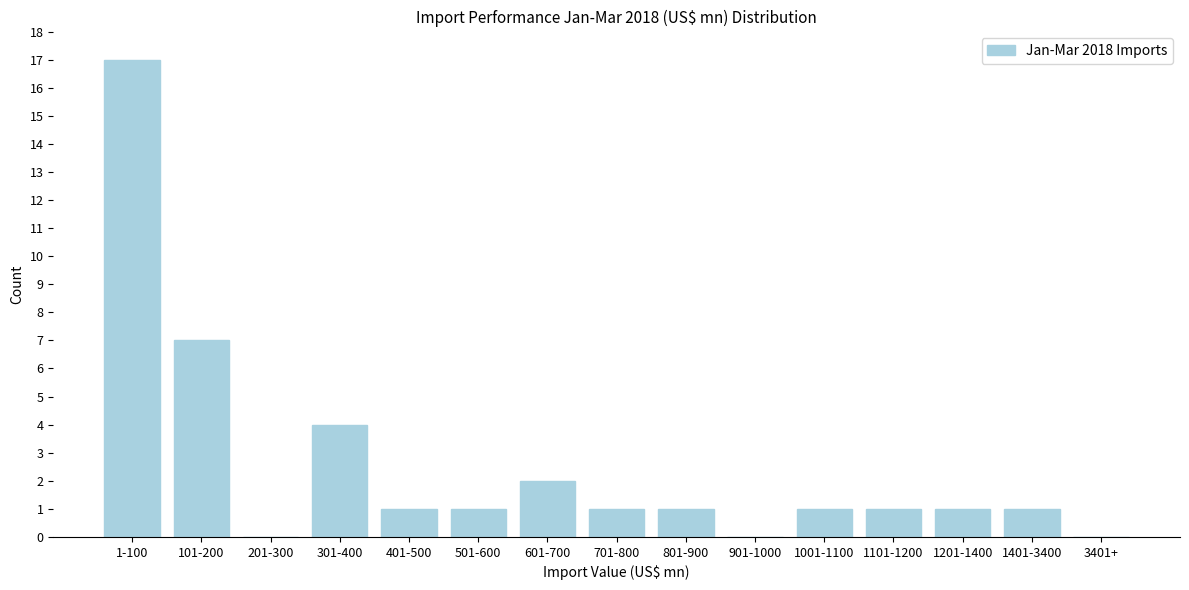

Reading left to right, transcribe all the data shown in this chart.

1-100=17	101-200=7	201-300=0	301-400=4	401-500=1	501-600=1	601-700=2	701-800=1	801-900=1	901-1000=0	1001-1100=1	1101-1200=1	1201-1400=1	1401-3400=1	3401+=0